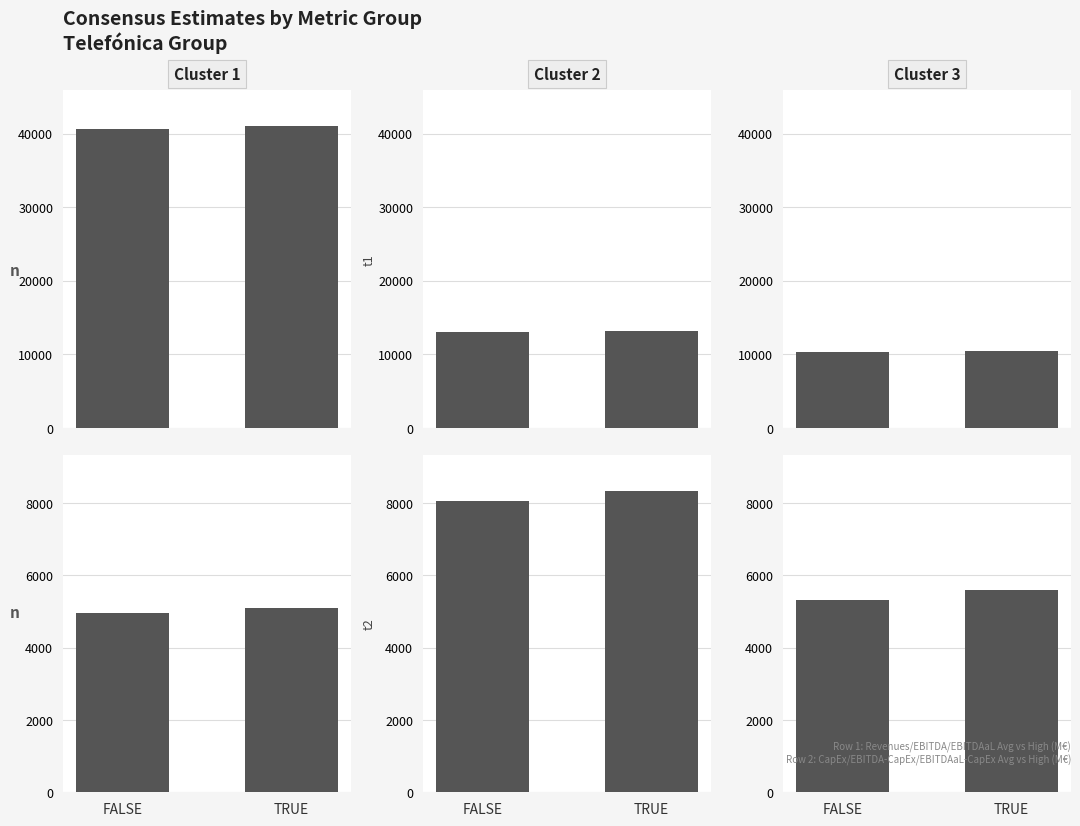

Is the value of Cluster 2 at TRUE greater than the value of Cluster 1 at TRUE?

Yes